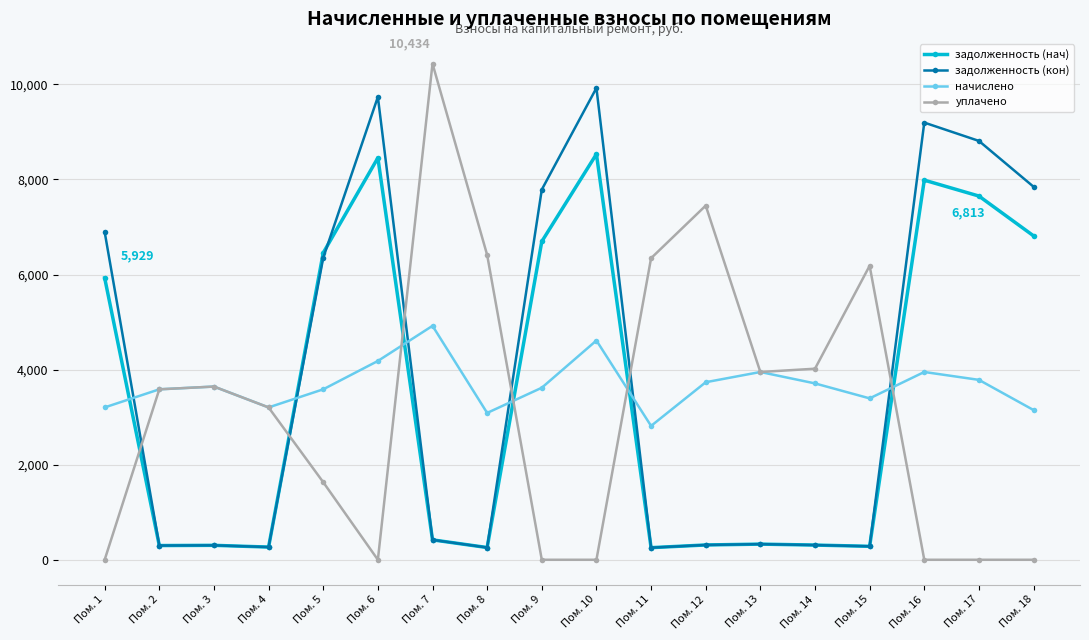

Rank the series by their maximum value, from lowest to highest.

начислено, задолженность (нач), задолженность (кон), уплачено